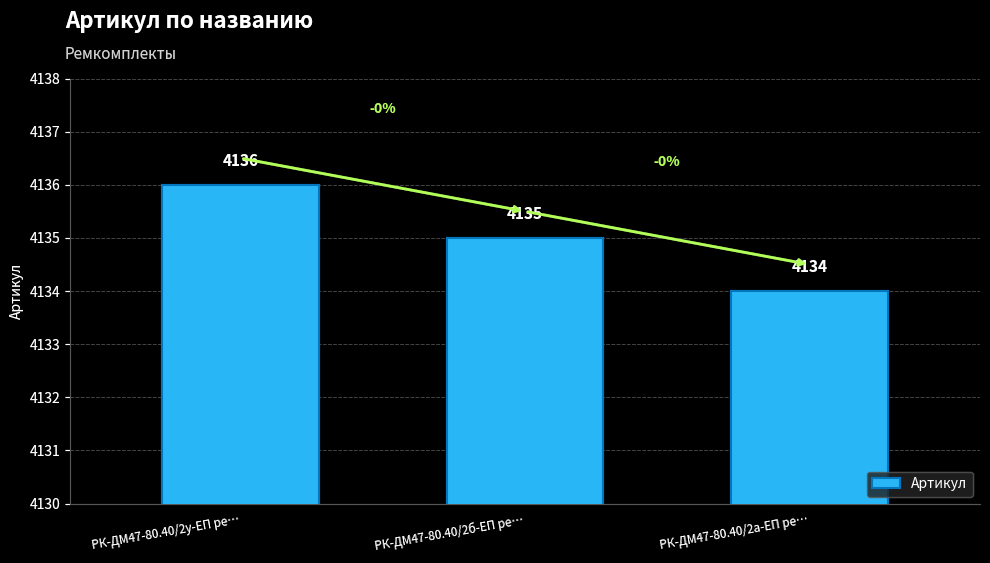

What is the sum of the values at РК-ДМ47-80.40/2у-ЕП ре… and РК-ДМ47-80.40/2б-ЕП ре…?

8271